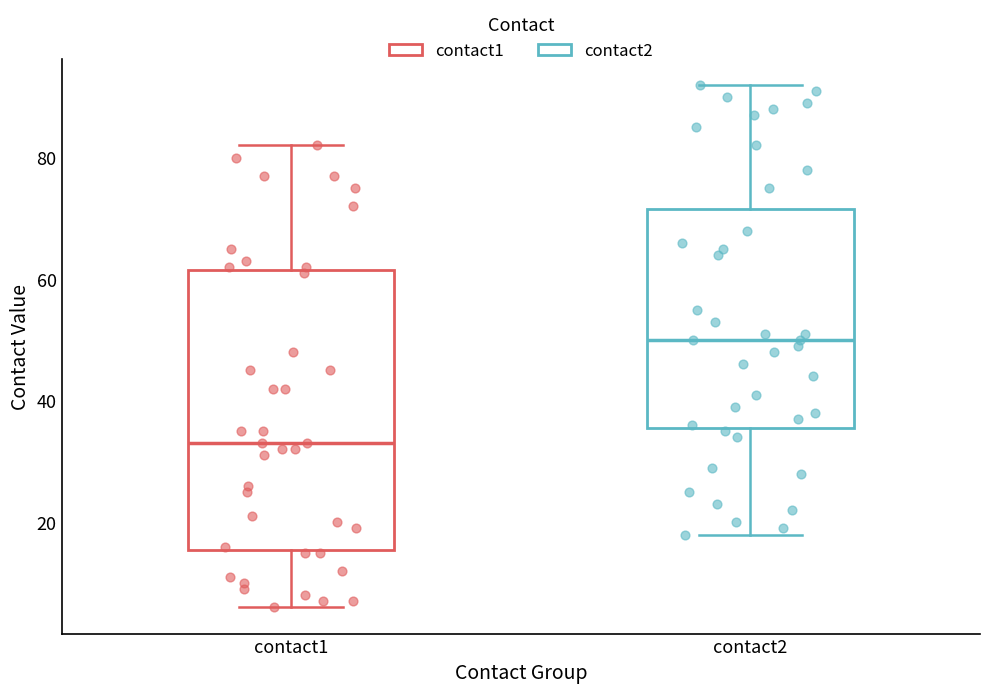

Reading left to right, read every box against the y-axis: the position of its median line, the range the box covers, and the ends of its whiskers. The values are not printed on the chart, so give them approximately, as read against the axis.

contact1: median 34, box 16 to 62, whiskers 6 to 82
contact2: median 50, box 36 to 72, whiskers 18 to 92